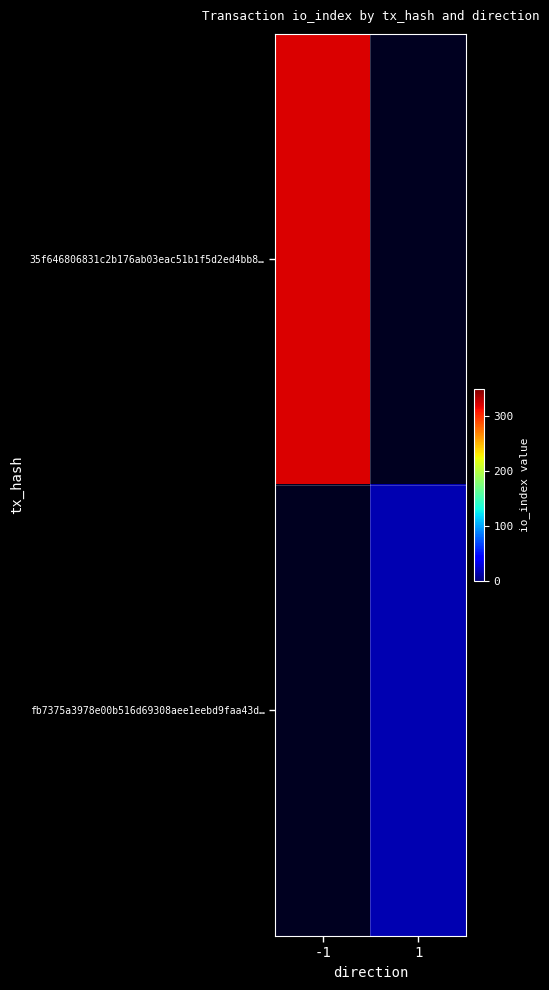

The fb7375a3978e00b516d69308aee1eebd9faa43d… series shows 16.0 at 1. True or false?

True